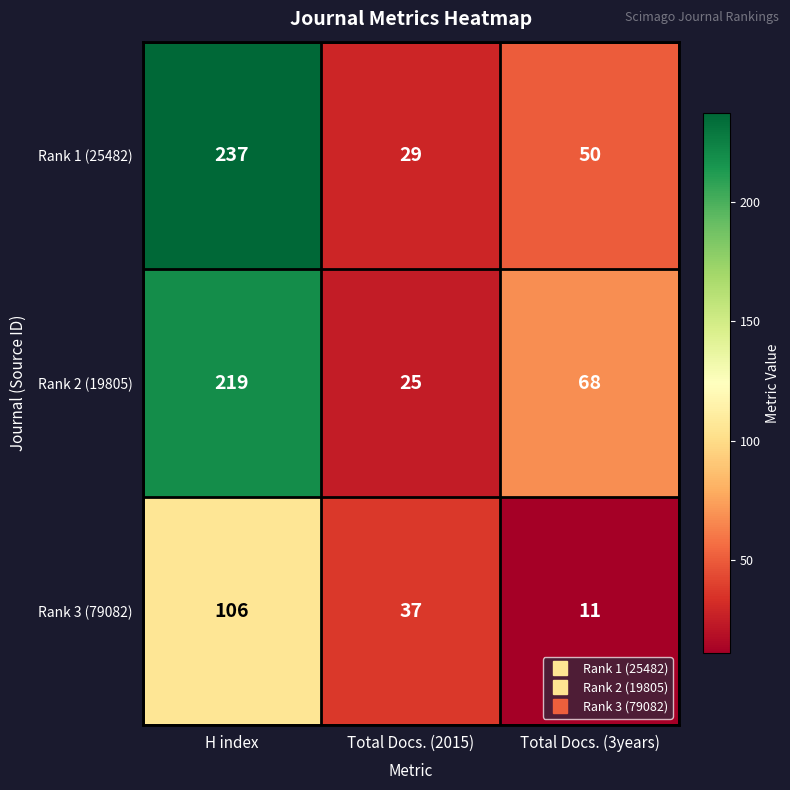

How many categories are shown in the chart?

3